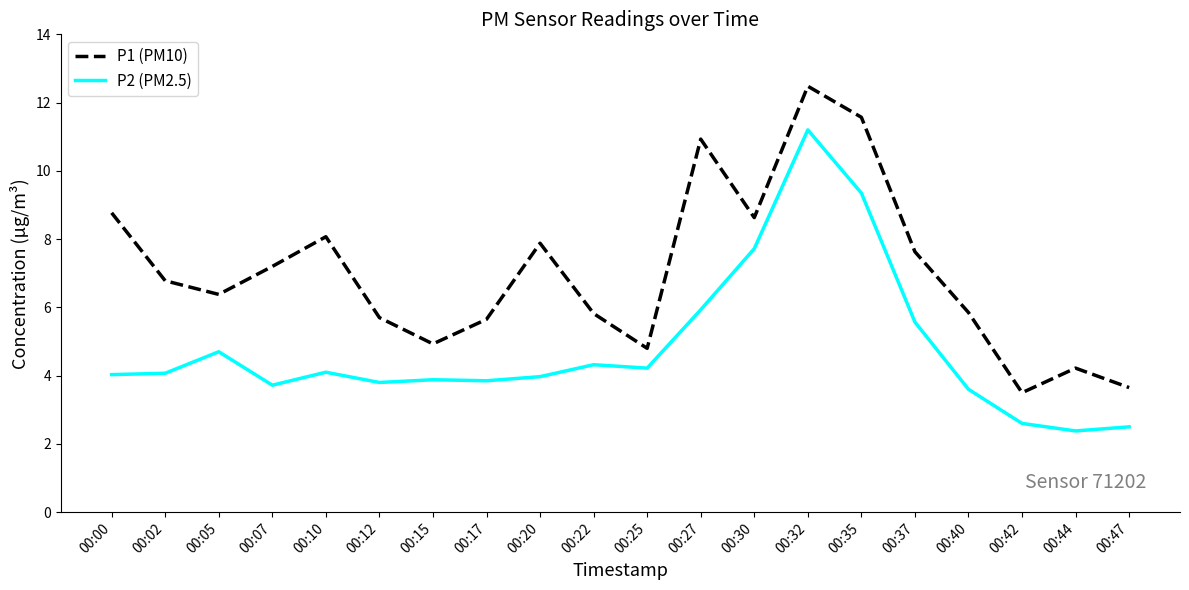

True or false: P1 (PM10) has a value of 8.2 at 00:12.

False